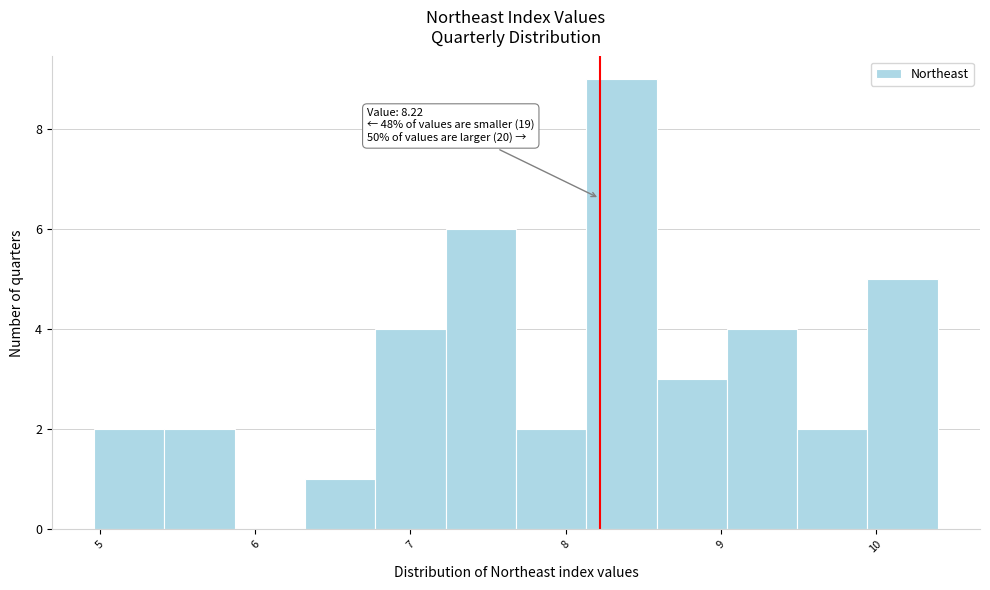

Over which range of the x-axis is the bar tallest?

8.1 to 8.6